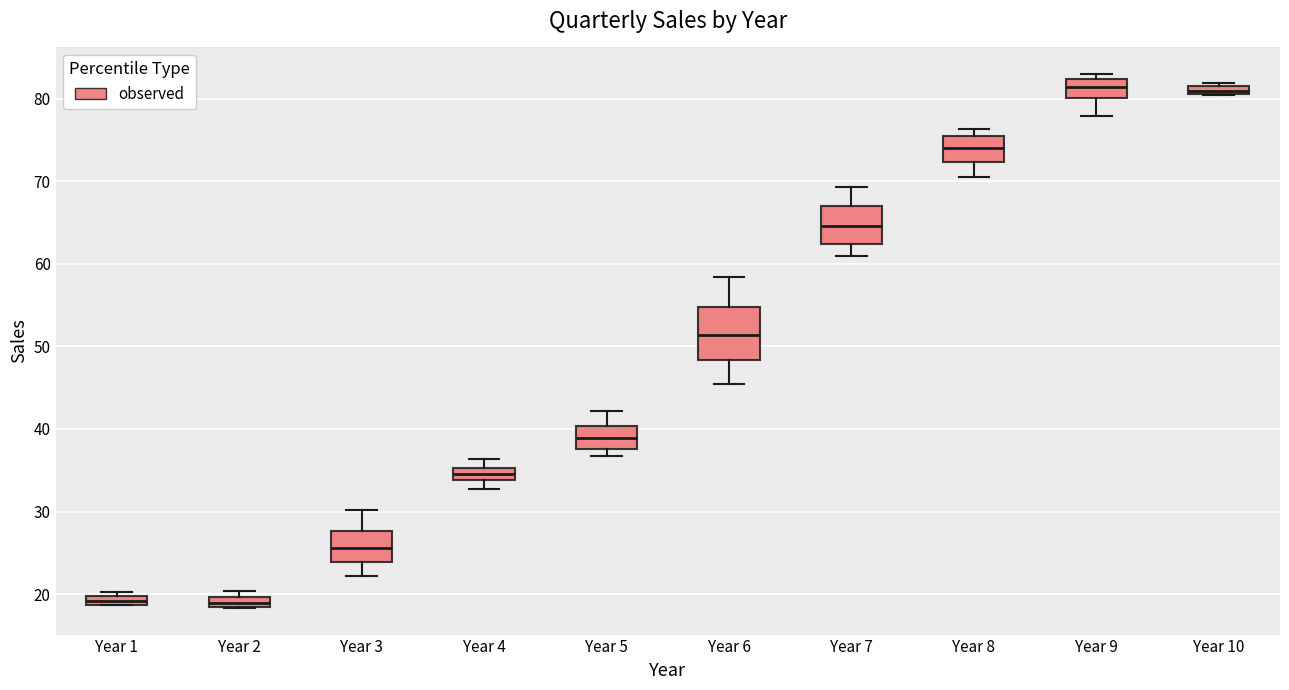

Where is the upper edge of the box for Year 7 on the y-axis? The values are not printed on the chart, so give them approximately, as read against the axis.

67